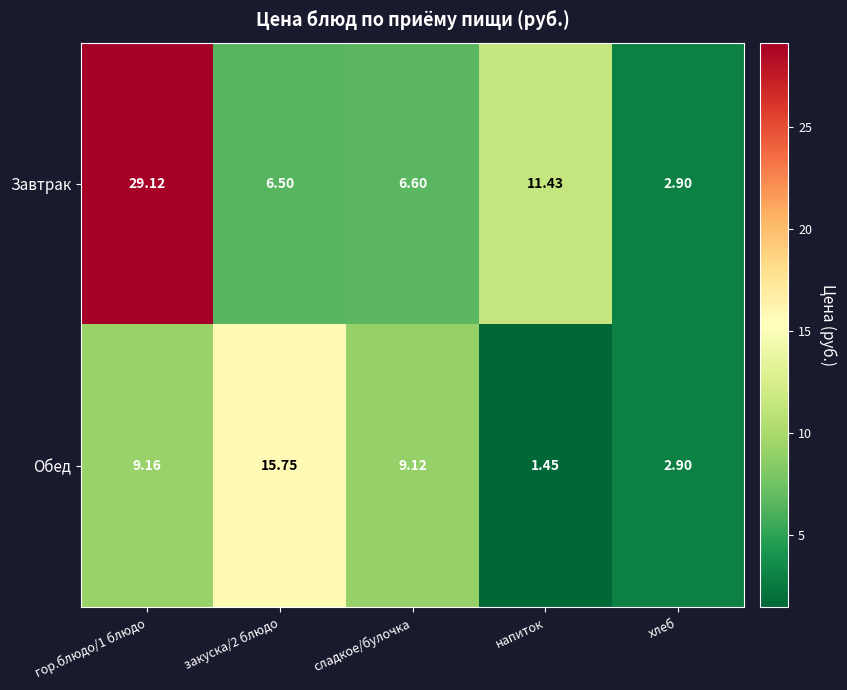

Which series has the widest spread of values?

Завтрак